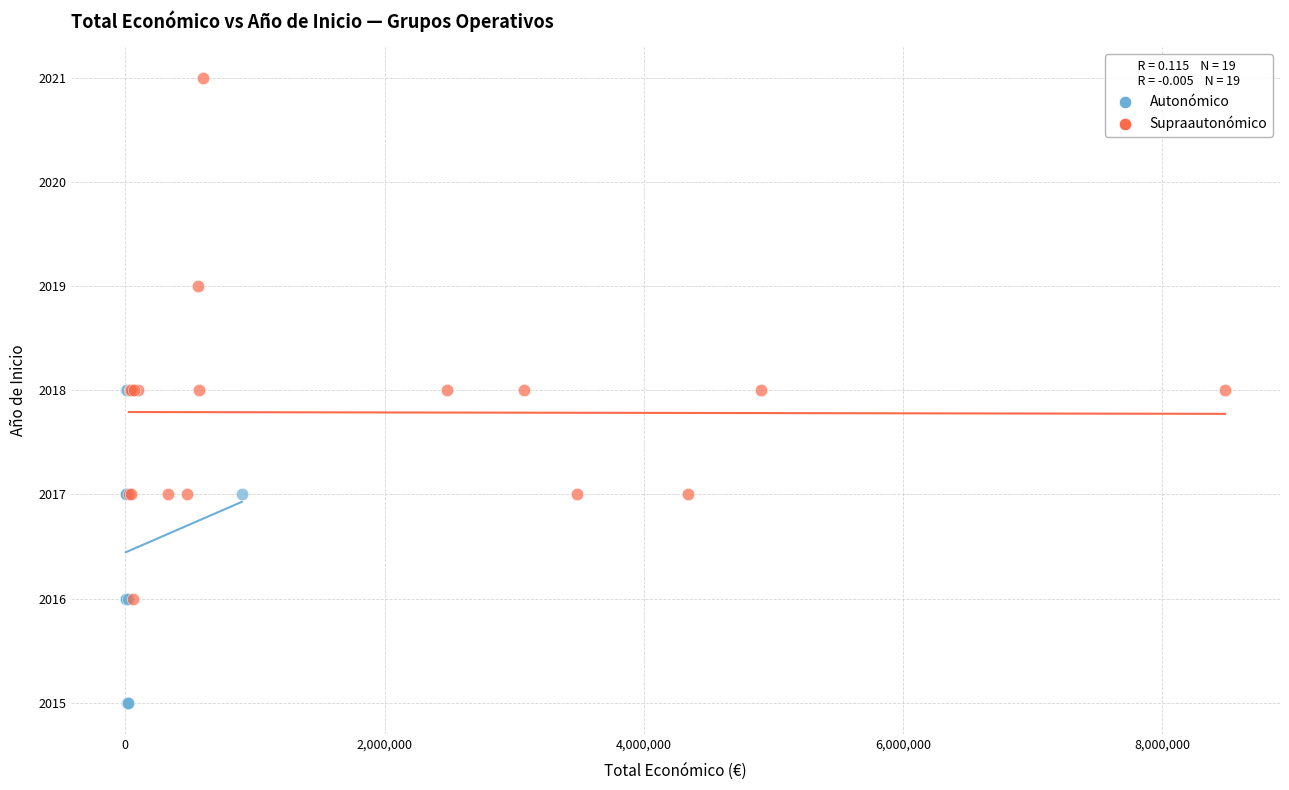

Which series contains the lowest Y value?

Autonómico